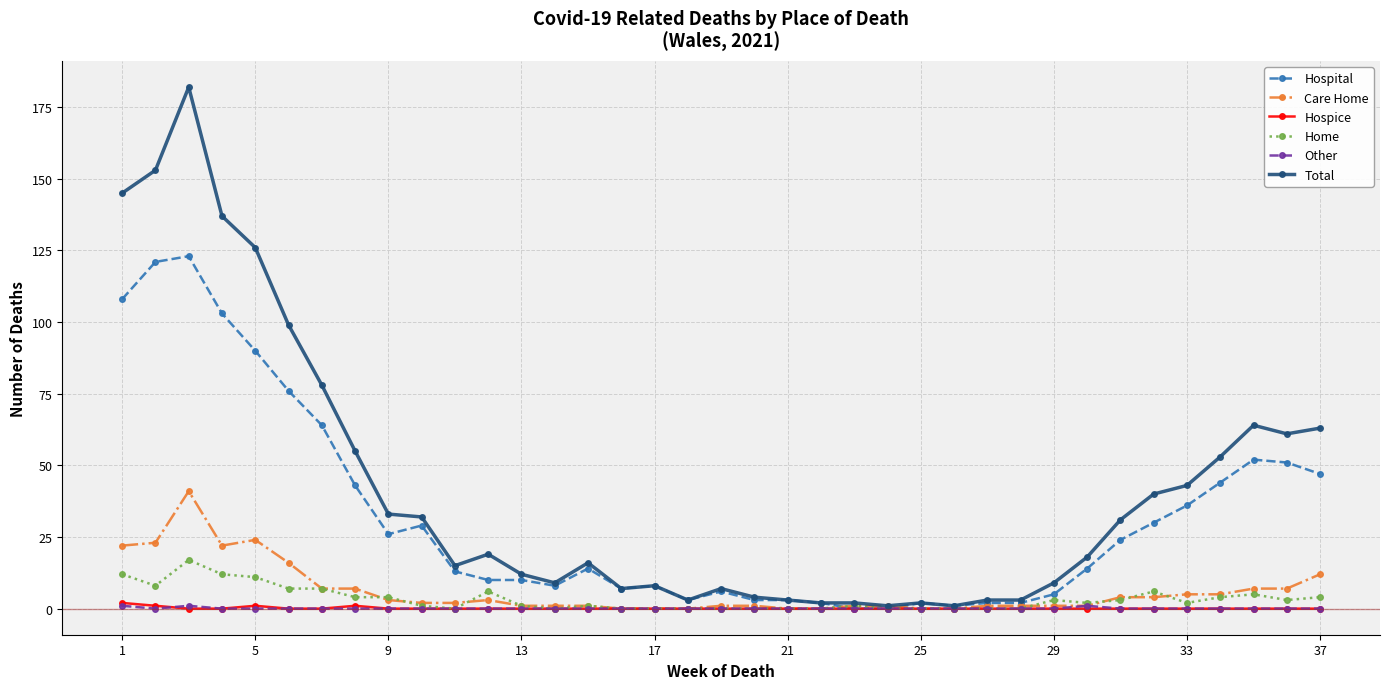

True or false: Other has more than 0 interior local peaks.

True